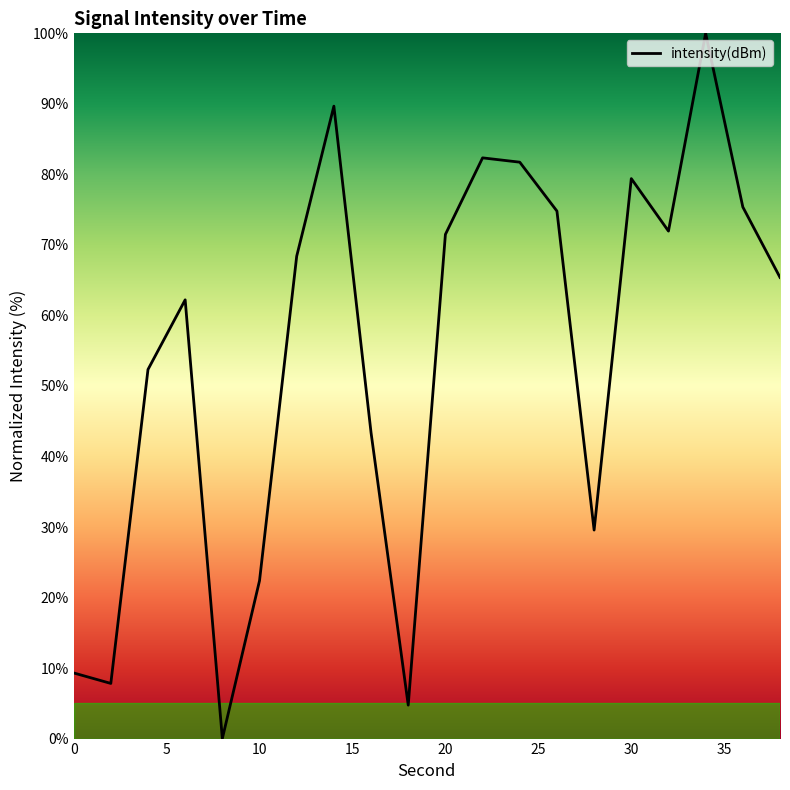

What is the maximum value shown in the chart?

100.0